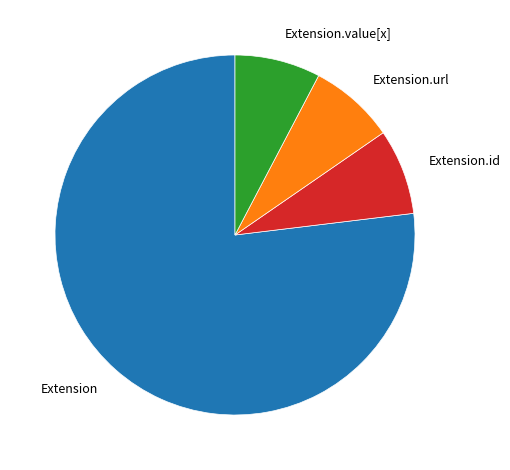

True or false: Extension.value[x] accounts for 8% of the total.

True